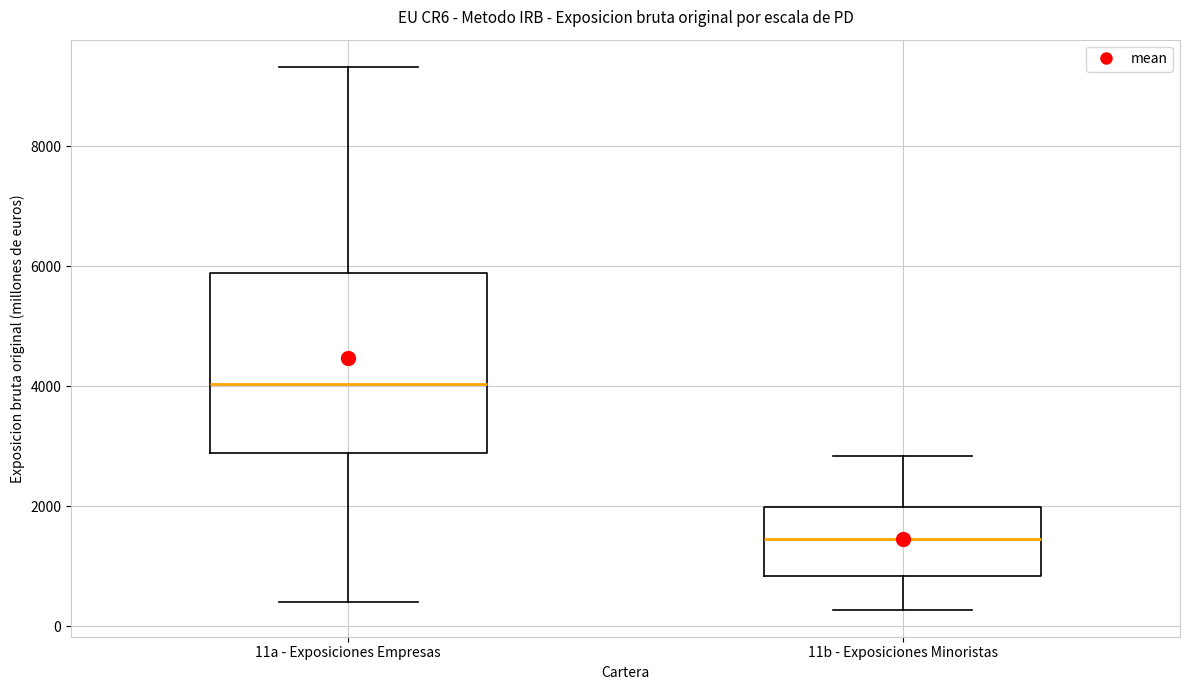

Comparing the boxes themselves (not the whiskers), which one is the tallest?

11a - Exposiciones Empresas